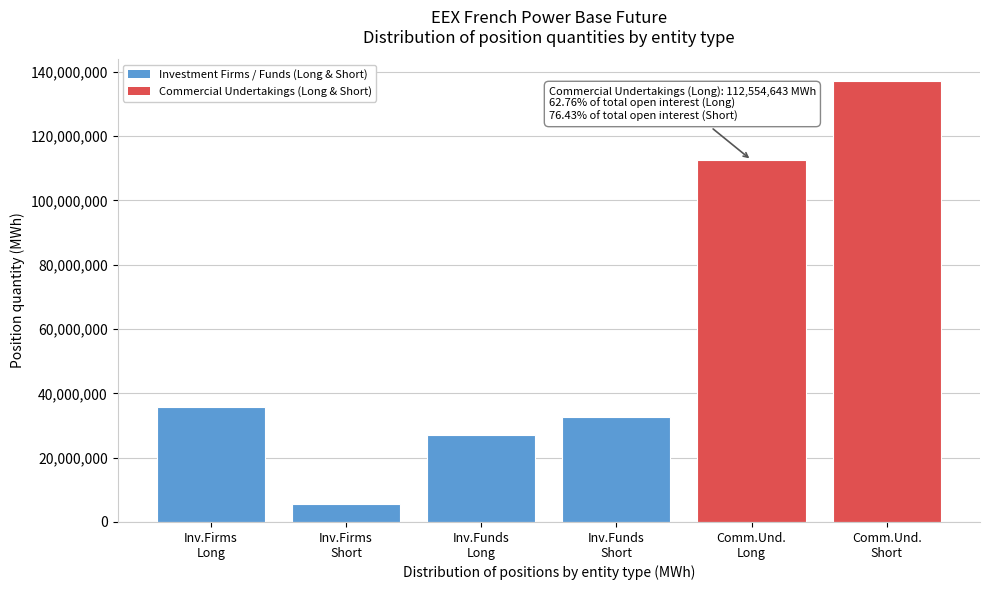

Reading left to right, what are all the values shown in this chart?

35791433	5632784	26938249	32637981	112554643	137078556